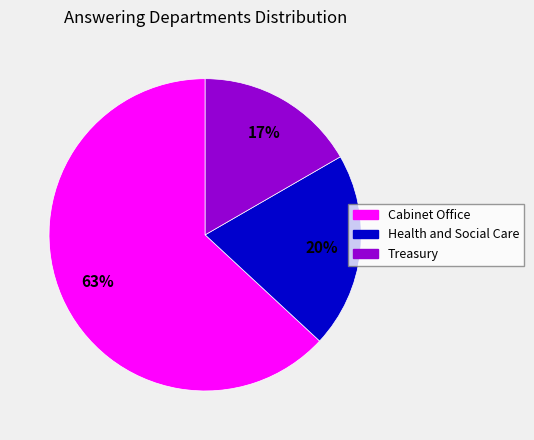

To the nearest percent, what is the average slice percentage?

33%